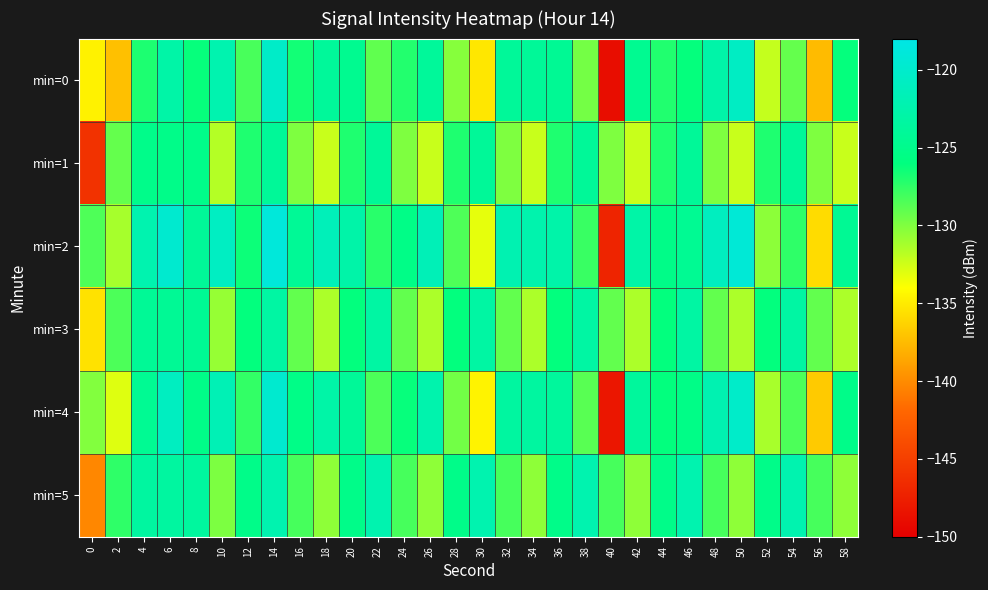

What is the minimum value shown in the chart?

-148.9